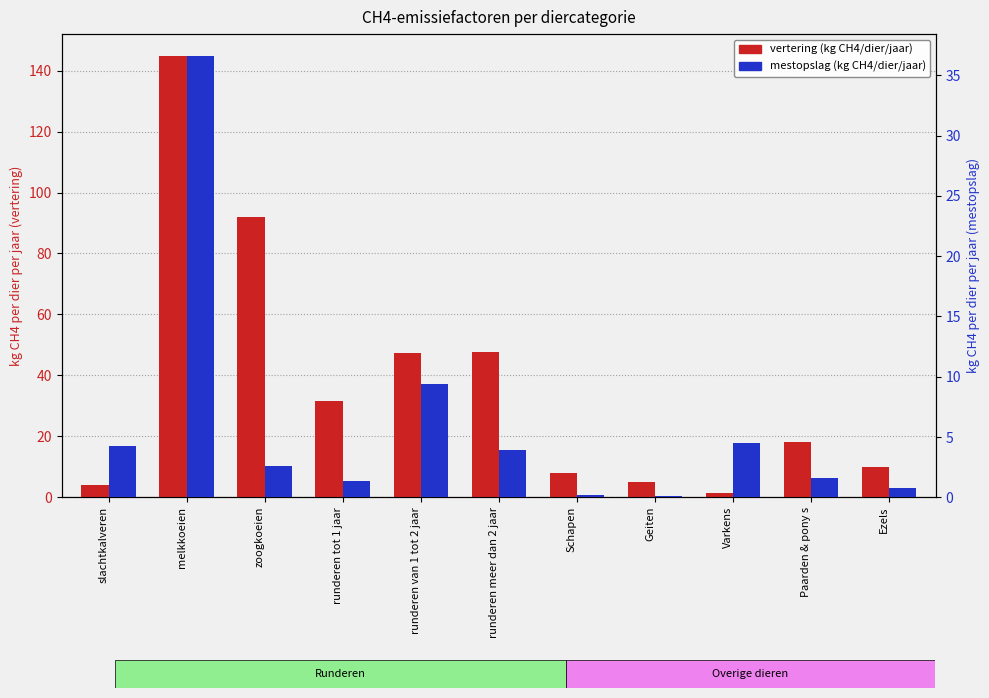

At which label does vertering (kg CH4/dier/jaar) reach its peak?

melkkoeien